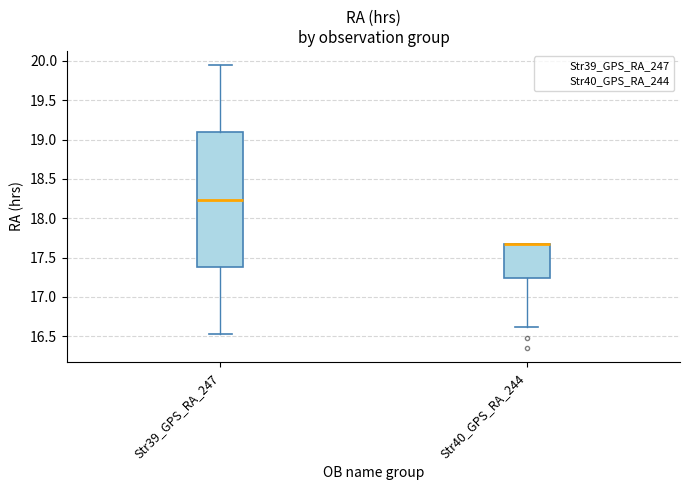

Which box is the tallest, from its lower edge to its upper edge?

Str39_GPS_RA_247